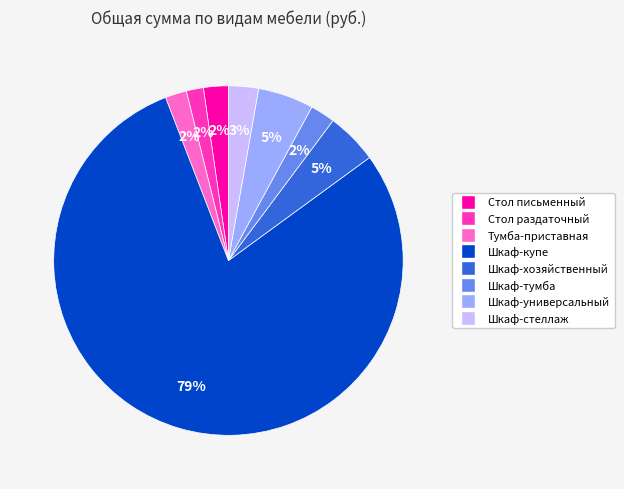

To the nearest percent, what is the combined percentage of Стол письменный and Тумба-приставная?

4%